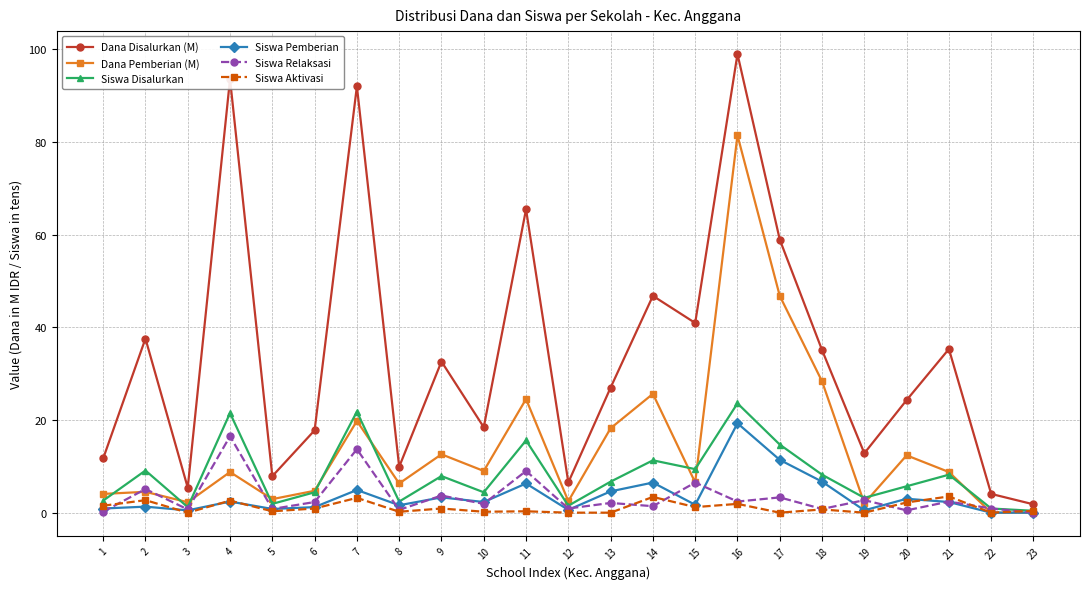

What is the approximate value of Dana Disalurkan (M) at 21?

35.3